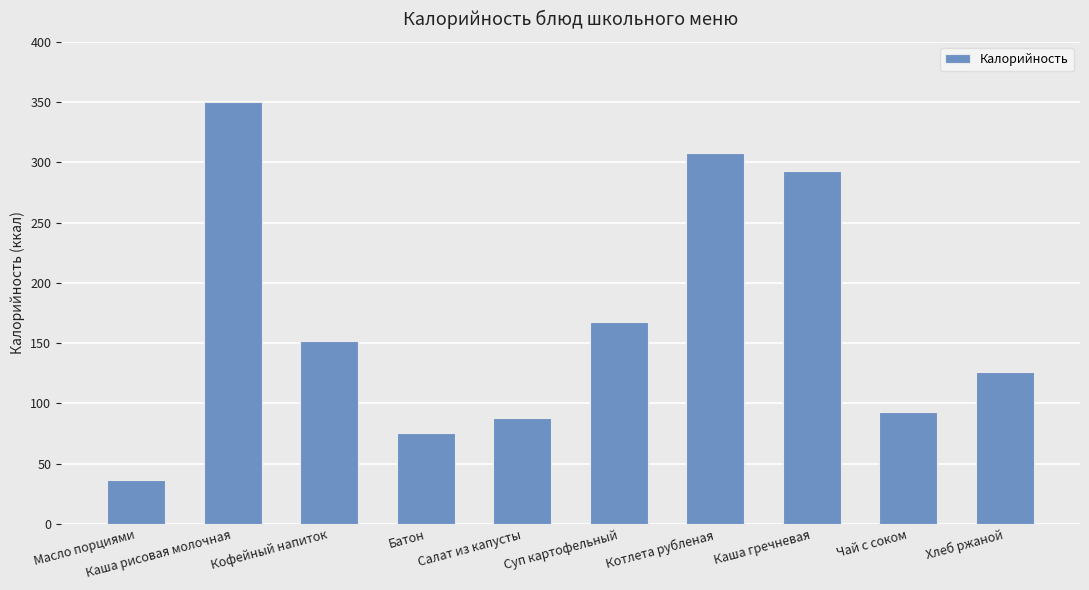

True or false: the data shows 209.7 at Кофейный напиток.

False